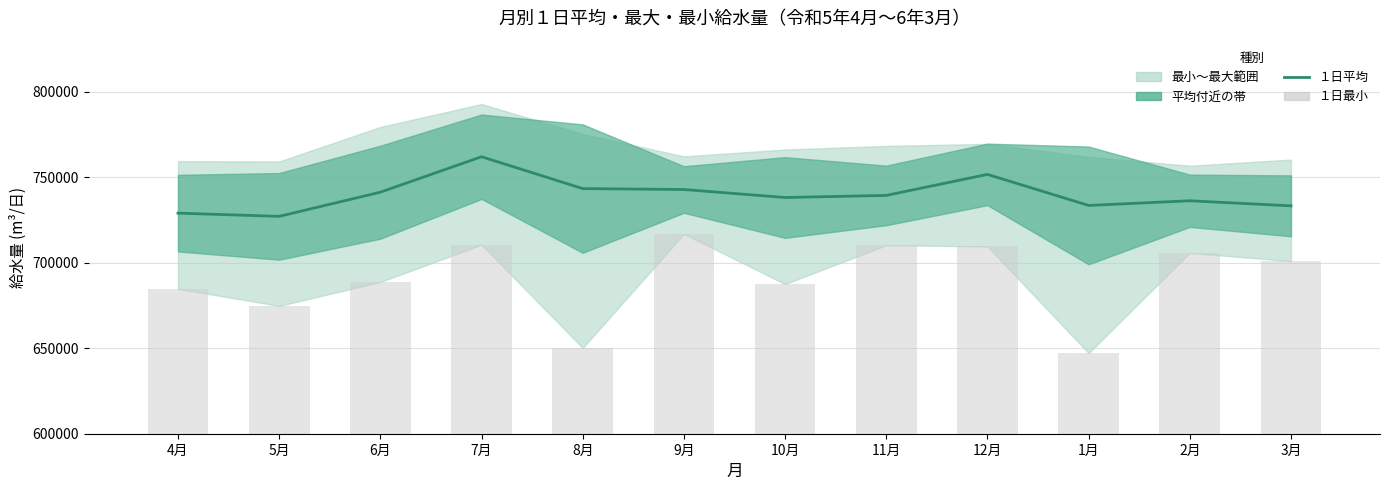

Reading left to right, what are all the values shown in this chart?

１日平均: 4月=729073	5月=727190	6月=741330	7月=762089	8月=743432	9月=742903	10月=738226	11月=739447	12月=751752	1月=733584	2月=736317	3月=733346
１日最小: 4月=684806	5月=674796	6月=688793	7月=710592	8月=650179	9月=716890	10月=687584	11月=710299	12月=709582	1月=647177	2月=705809	3月=700997